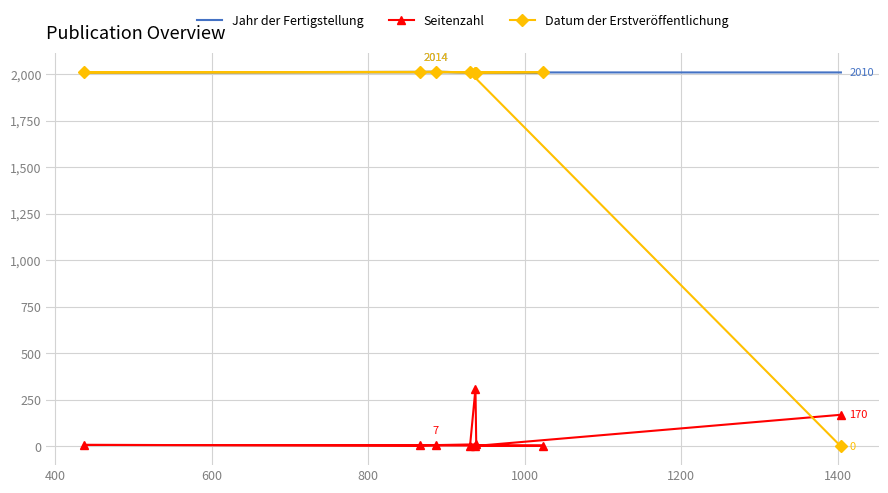

What is the sum of all Datum der Erstveröffentlichung values?

16085